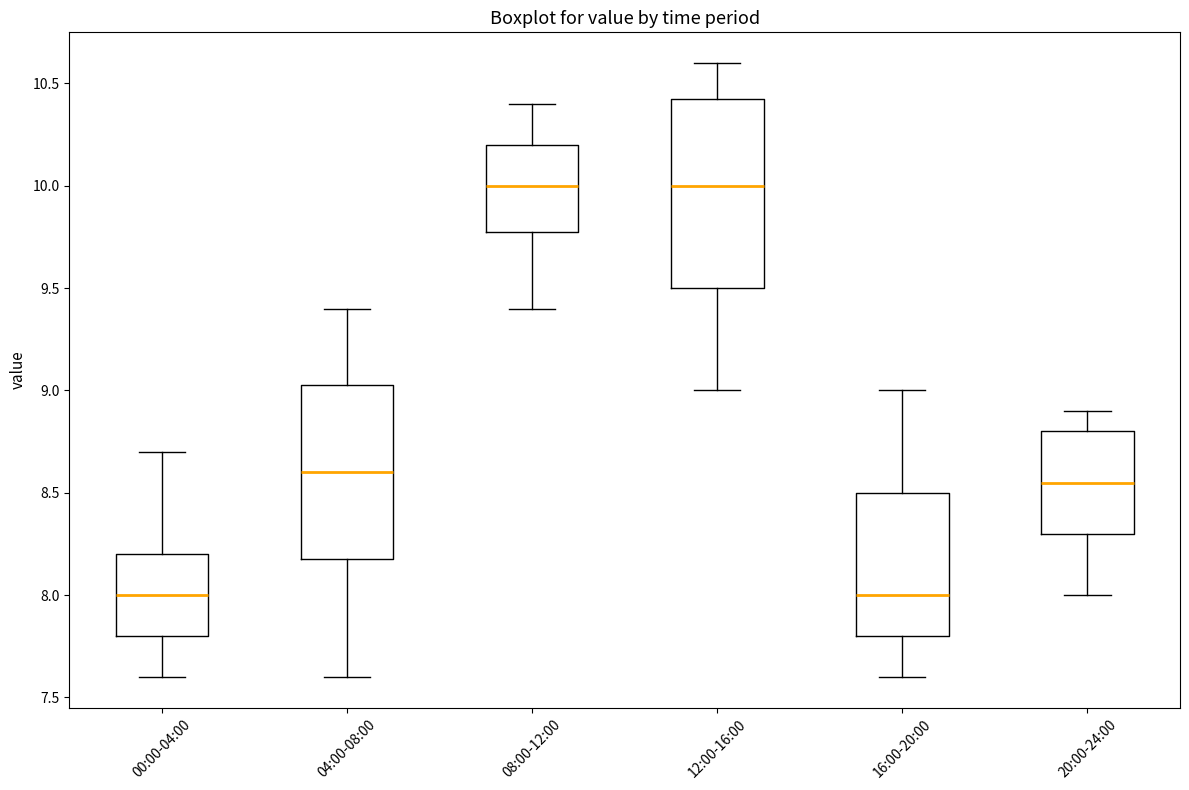

Where is the upper edge of the box for 12:00-16:00 on the y-axis? The values are not printed on the chart, so give them approximately, as read against the axis.

10.45